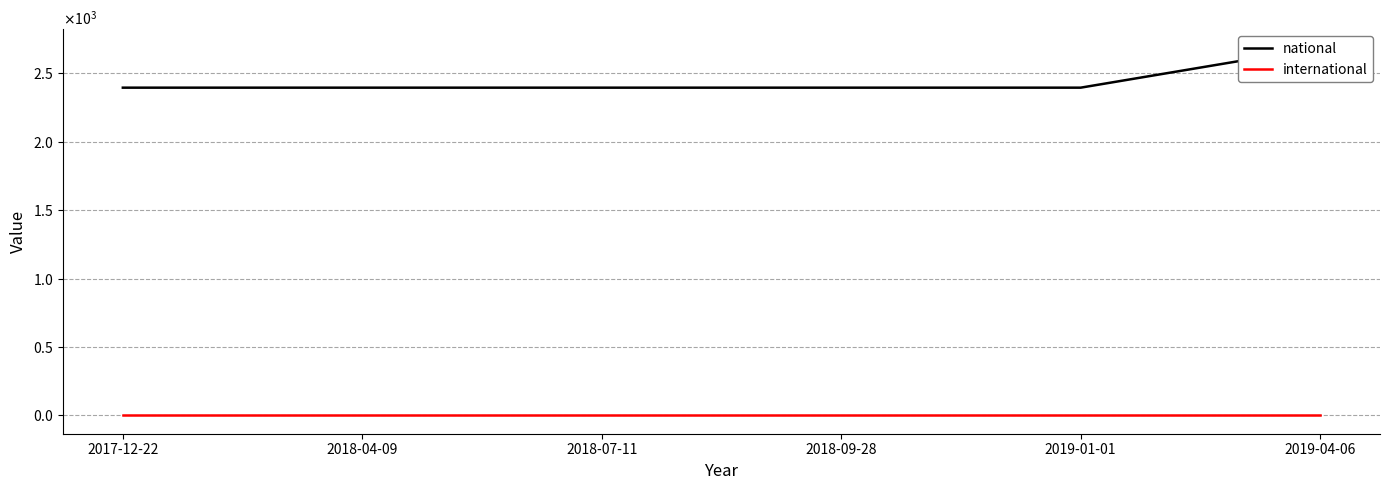

Read the national value at 2018-09-28, to the nearest 50.

2400